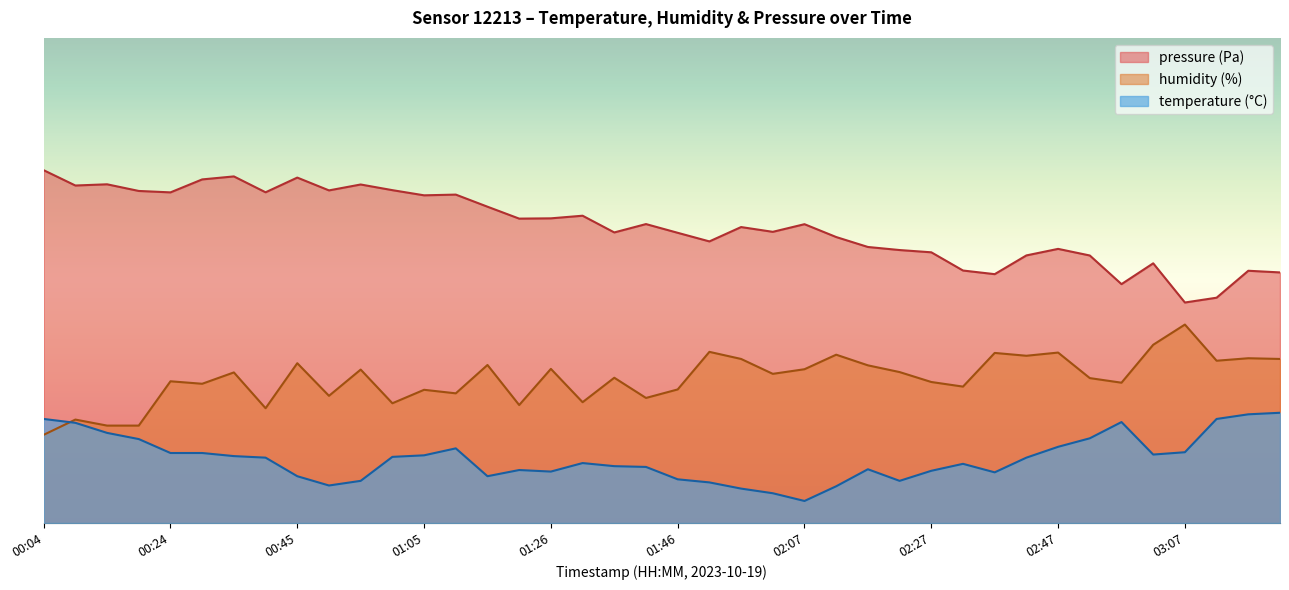

Where does the humidity series first go above 33?

00:35